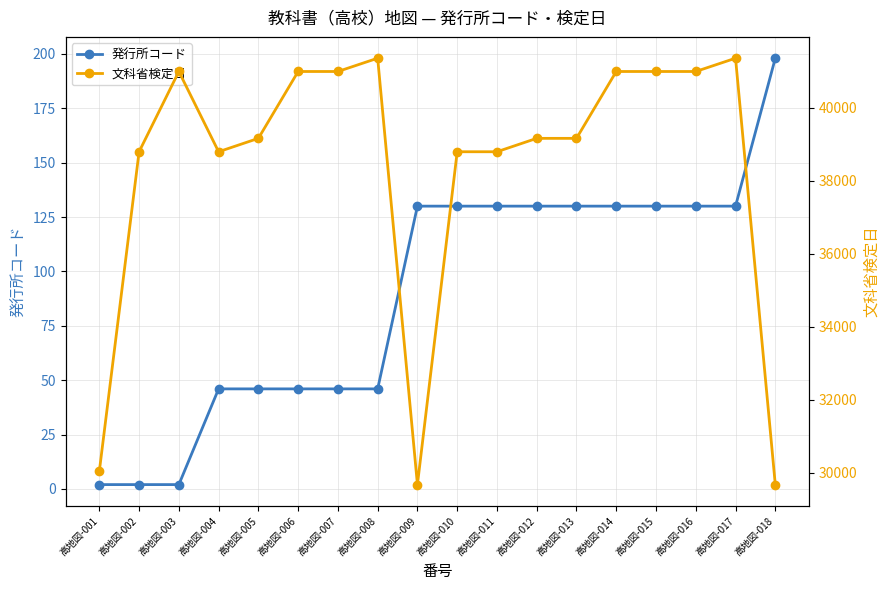

At which label does 発行所コード first exceed 130?

高地図-018